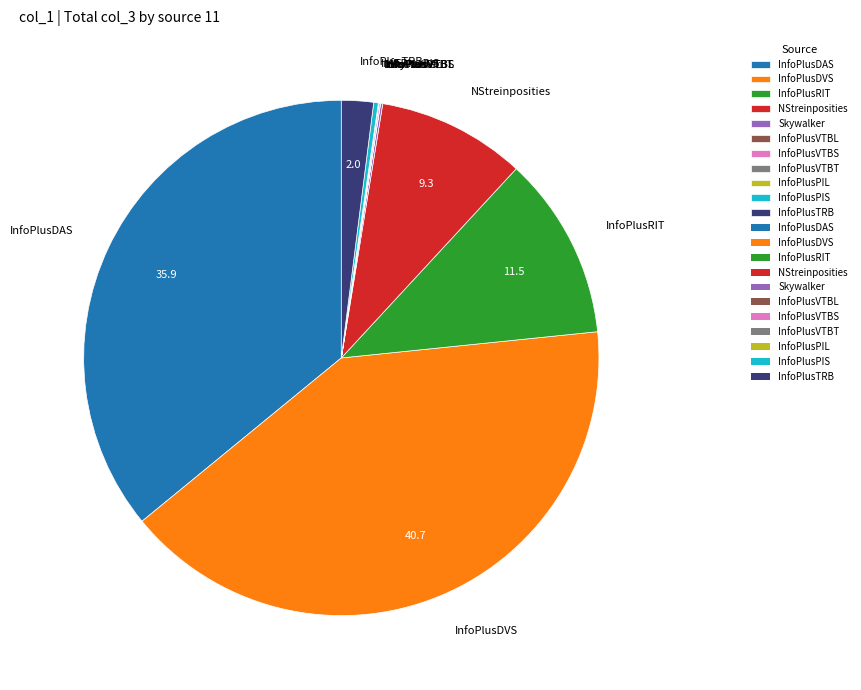

Do NStreinposities and InfoPlusDAS together represent more than half of the pie?

No